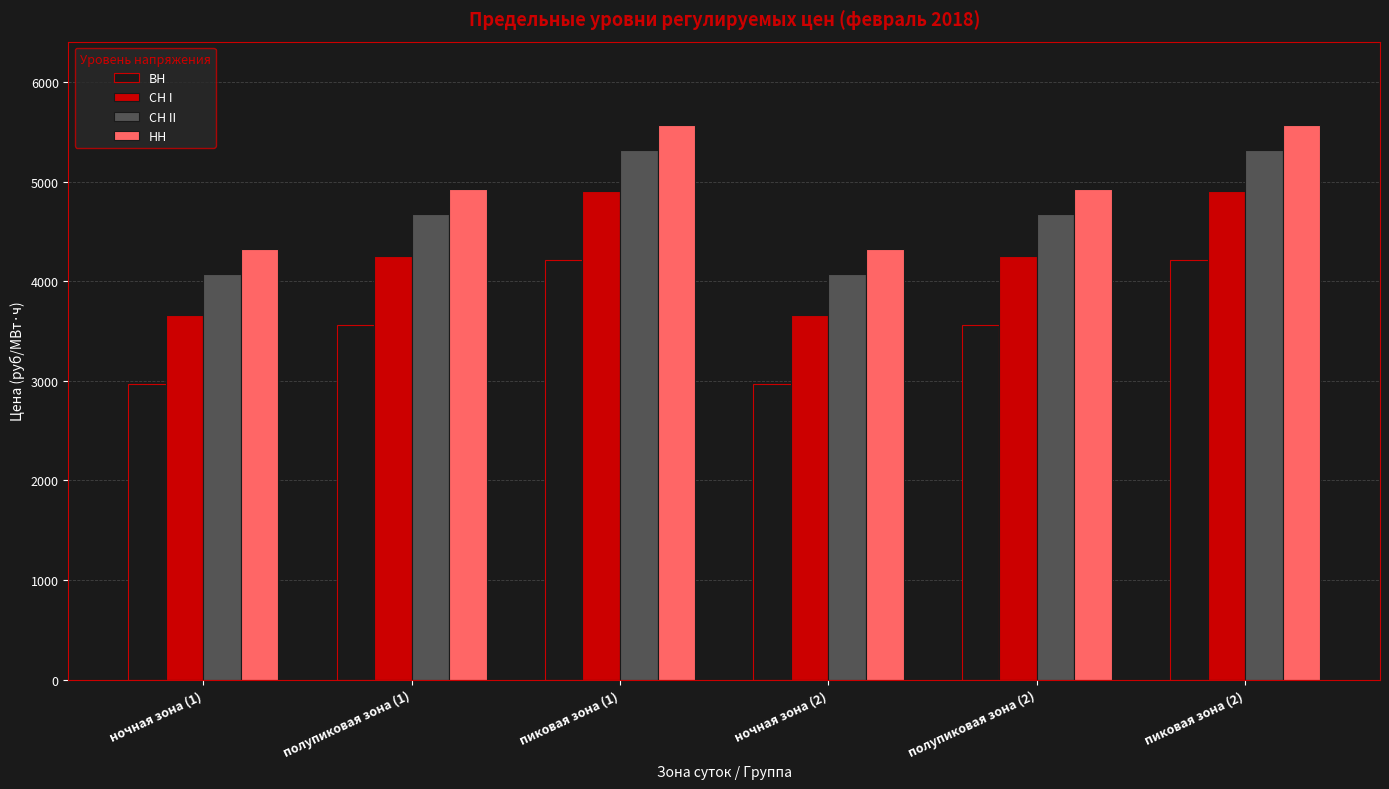

What is the difference between the maximum and minimum values in the СН II series?

1243.1